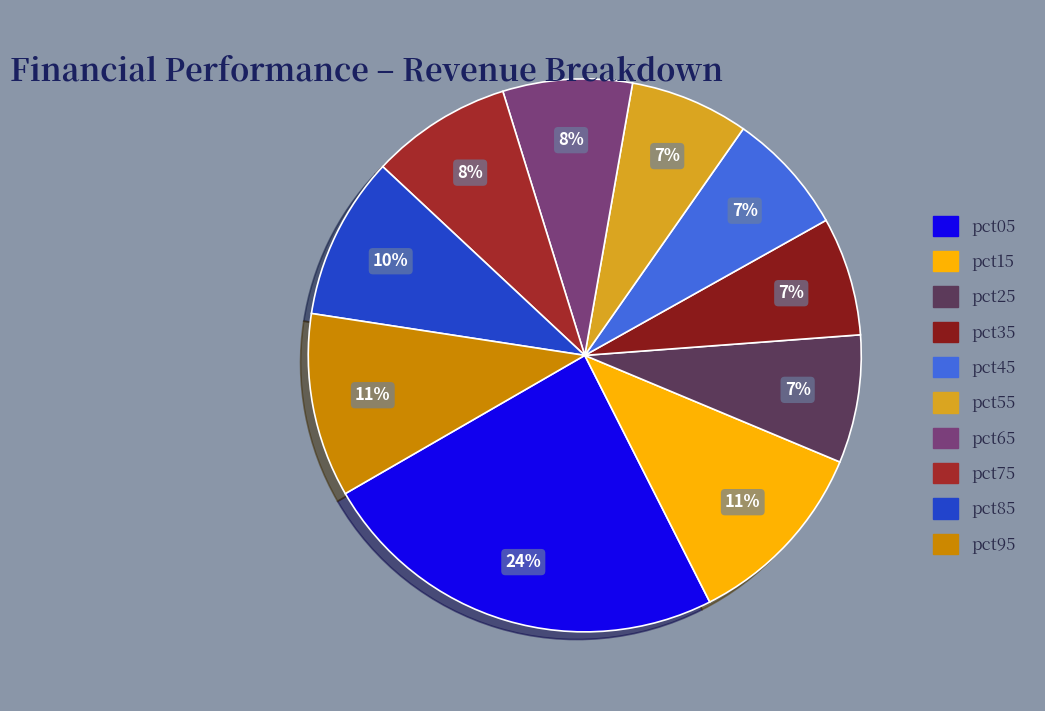

Between pct55 and pct95, which is larger?

pct95